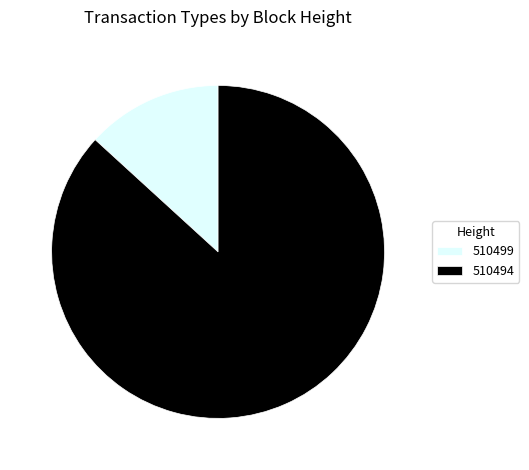

Approximately how many times larger is the value at 510494 compared to 510499?

6.6